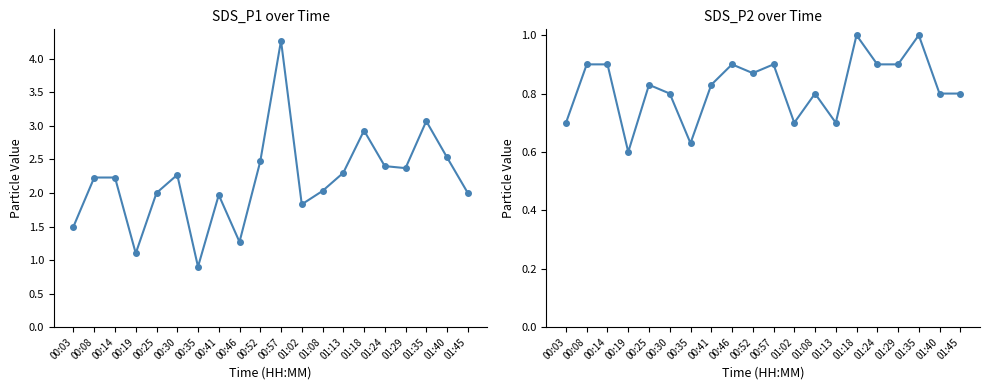

Reading left to right, transcribe all the data shown in this chart.

SDS_P1: 1.5	2.2	2.2	1.1	2.0	2.3	0.9	2.0	1.3	2.5	4.3	1.8	2.0	2.3	2.9	2.4	2.4	3.1	2.5	2.0
SDS_P2: 0.7	0.9	0.9	0.6	0.8	0.8	0.6	0.8	0.9	0.9	0.9	0.7	0.8	0.7	1.0	0.9	0.9	1.0	0.8	0.8